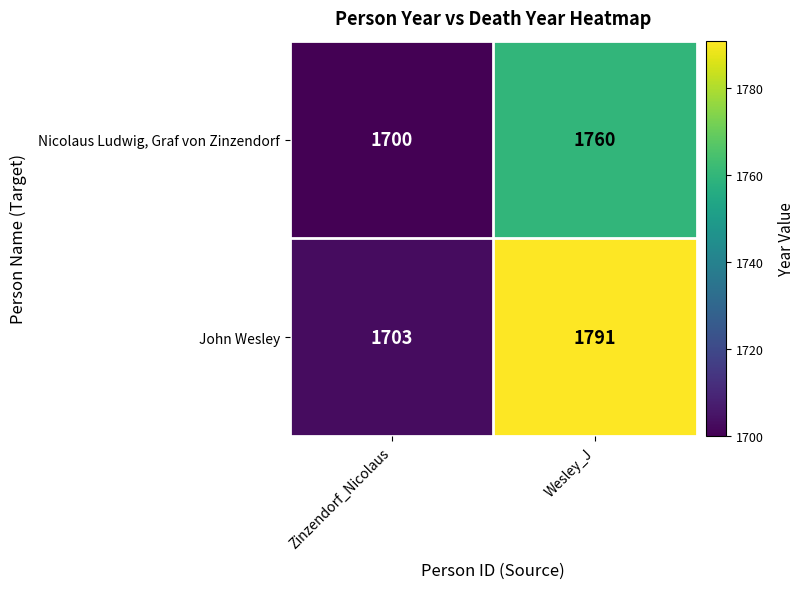

What is the sum of the John Wesley values at Wesley_J and Zinzendorf_Nicolaus?

3494